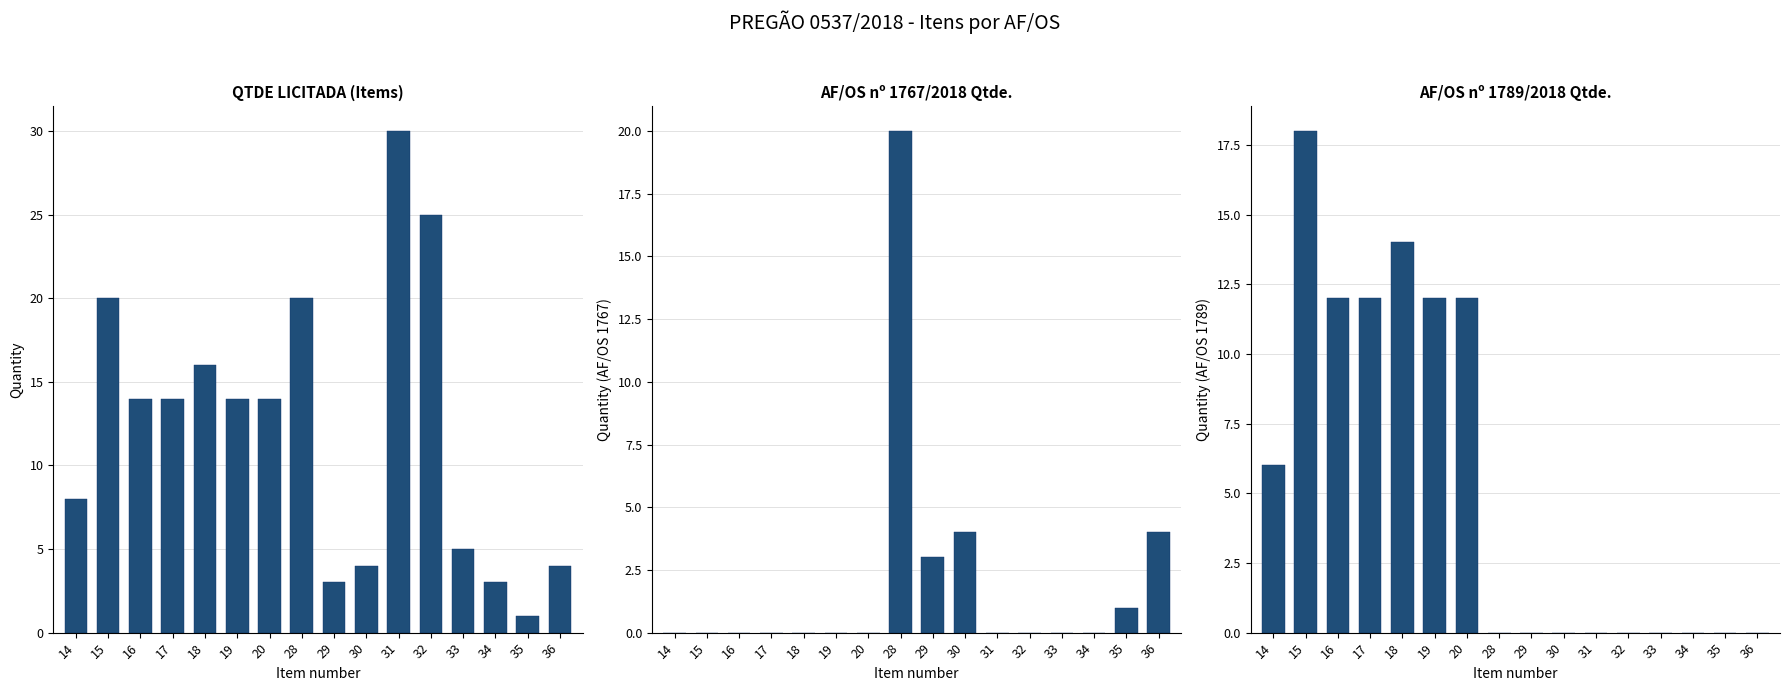

True or false: AF/OS 1767 Qtde has a value of 0 at 31.

True